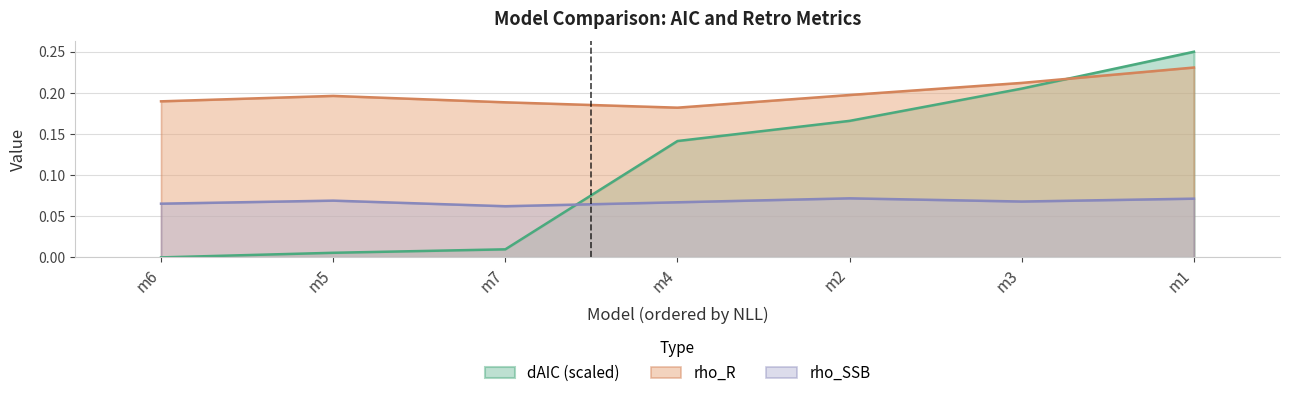

Which has a higher value, m6 or m3?

m3